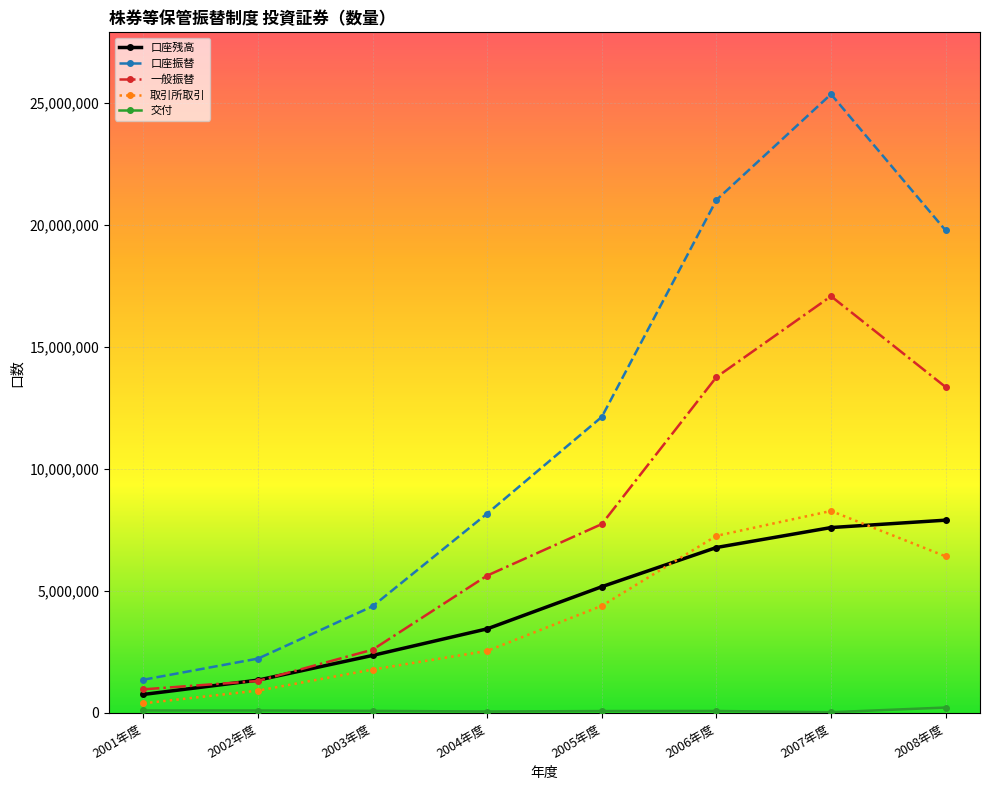

Rank the categories by 口座振替 value from lowest to highest.

2001年度, 2002年度, 2003年度, 2004年度, 2005年度, 2008年度, 2006年度, 2007年度